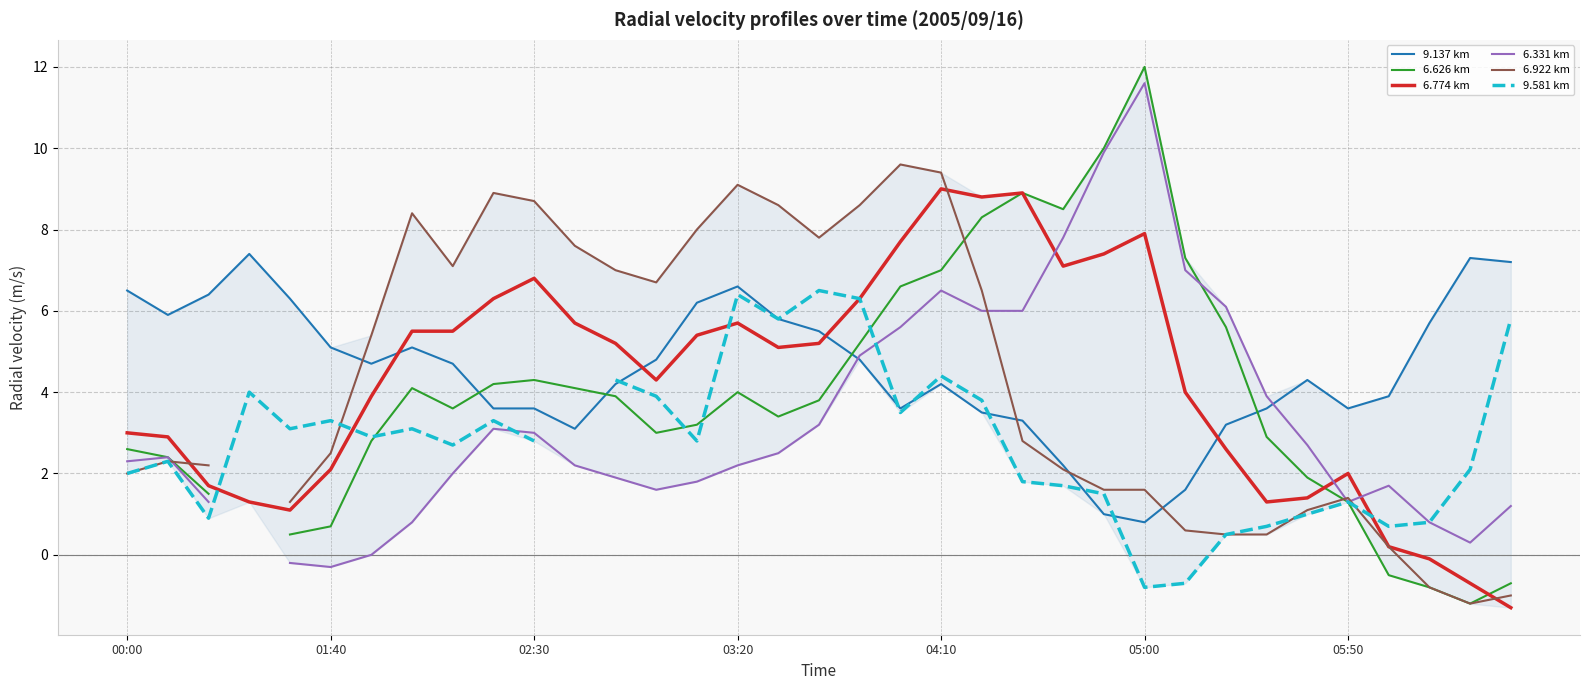

What is the maximum value for 6.774 km?

9.0